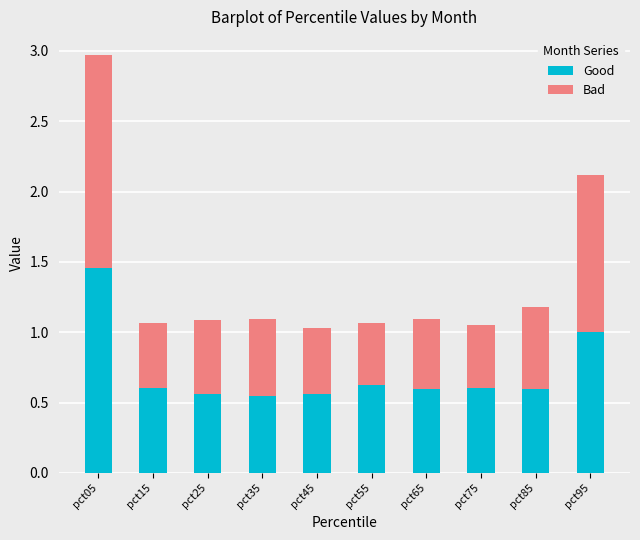

The Good series shows 0.2 at pct25. True or false?

False